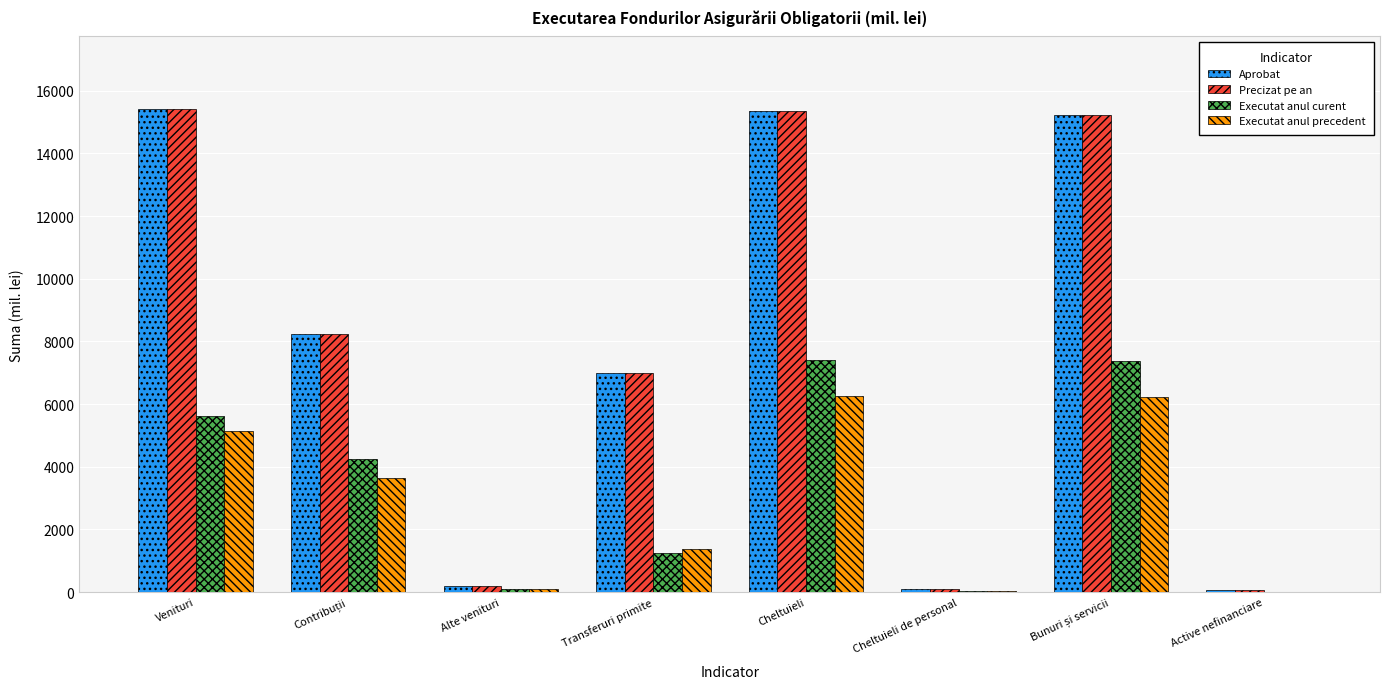

What value does the Precizat pe an series have at Cheltuieli?

15342.8